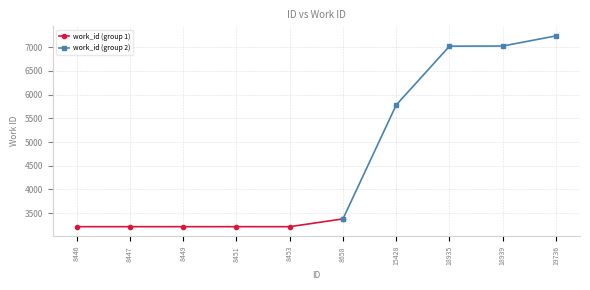

List the labels in order of value, smallest first.

8446, 8447, 8449, 8451, 8453, 8658, 15428, 18935, 18939, 19736